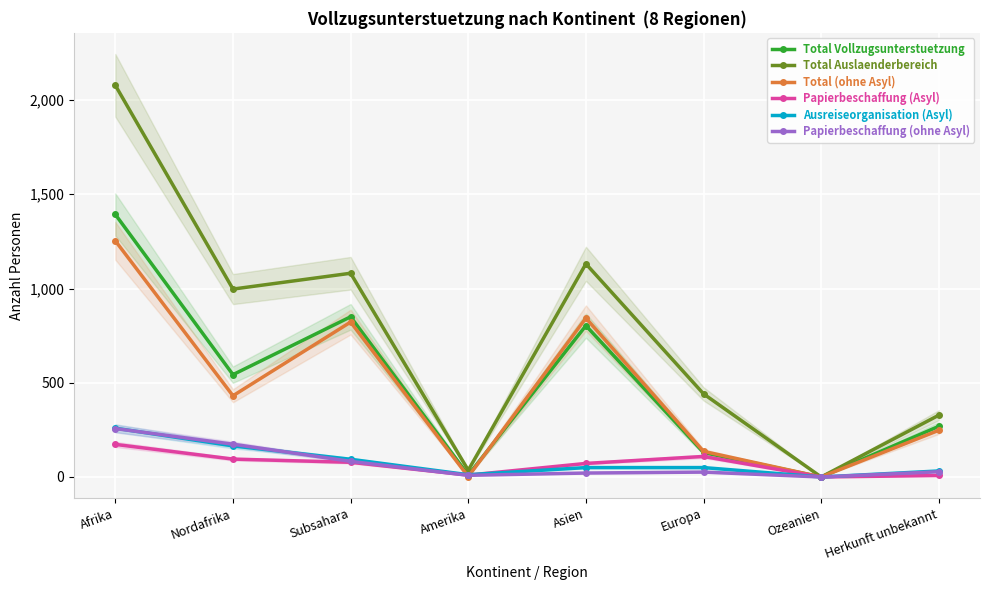

At Herkunft unbekannt, list the series in order from smallest to largest.

Papierbeschaffung (Asyl), Papierbeschaffung (ohne Asyl), Ausreiseorganisation (Asyl), Total (ohne Asyl), Total Vollzugsunterstuetzung, Total Auslaenderbereich